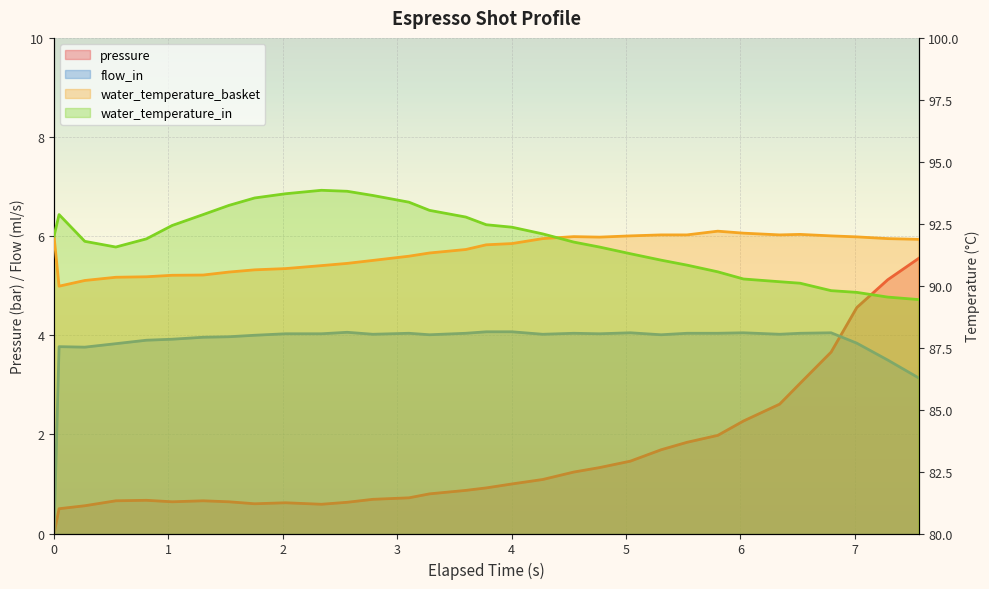

How many interior local peaks does the flow_in series have?

7